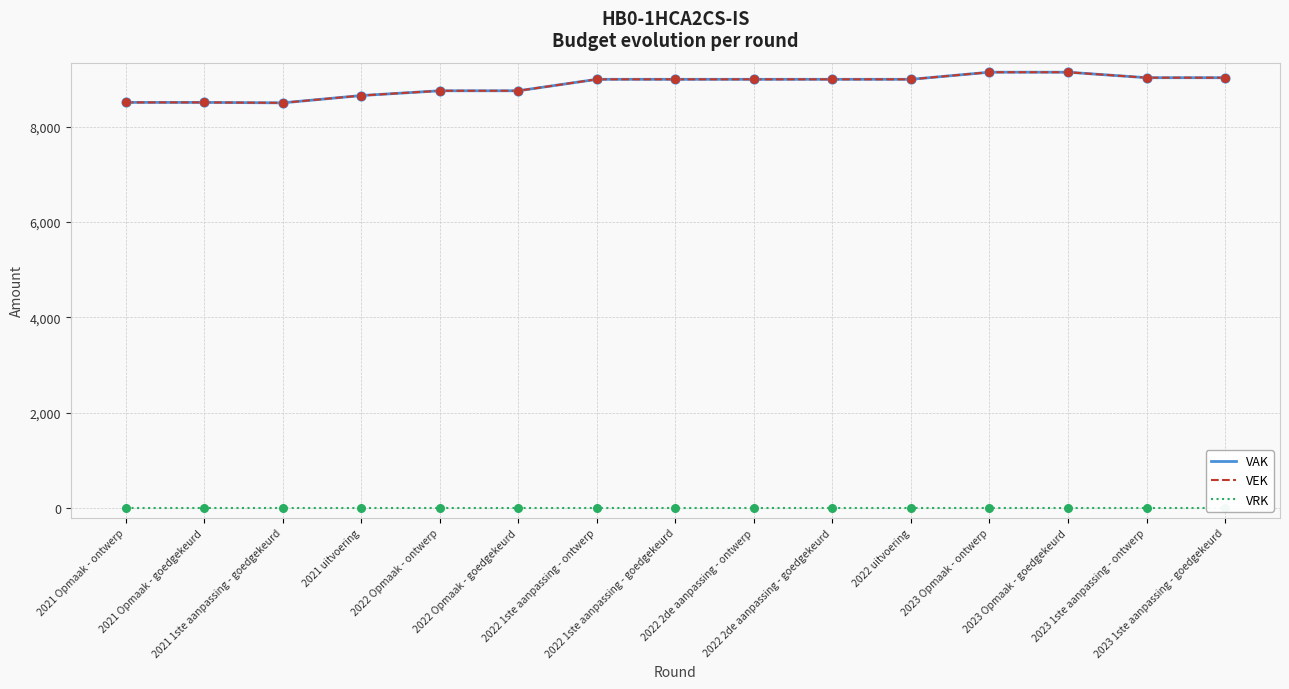

At which category is the sum across all series the highest?

2023 Opmaak - ontwerp